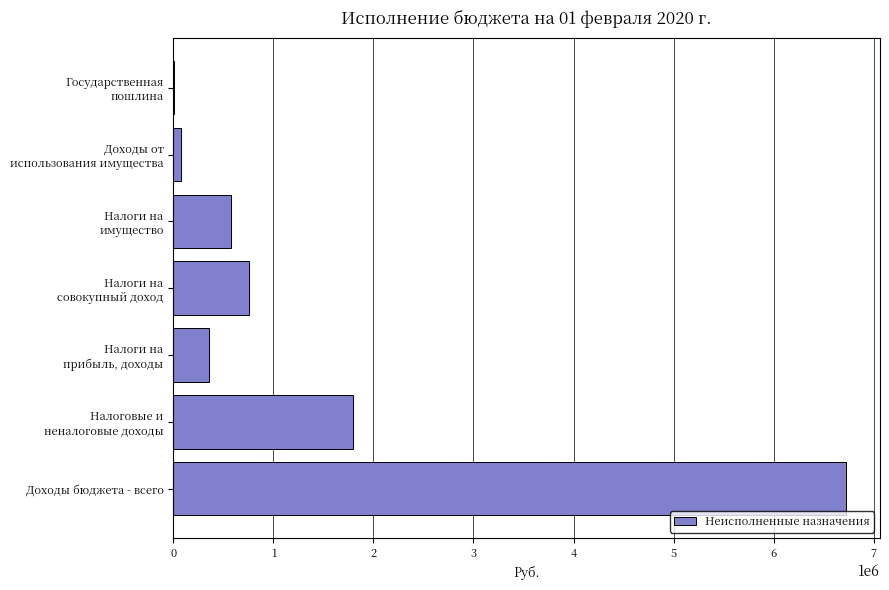

True or false: the data shows 11178029.3 at Доходы бюджета - всего.

False